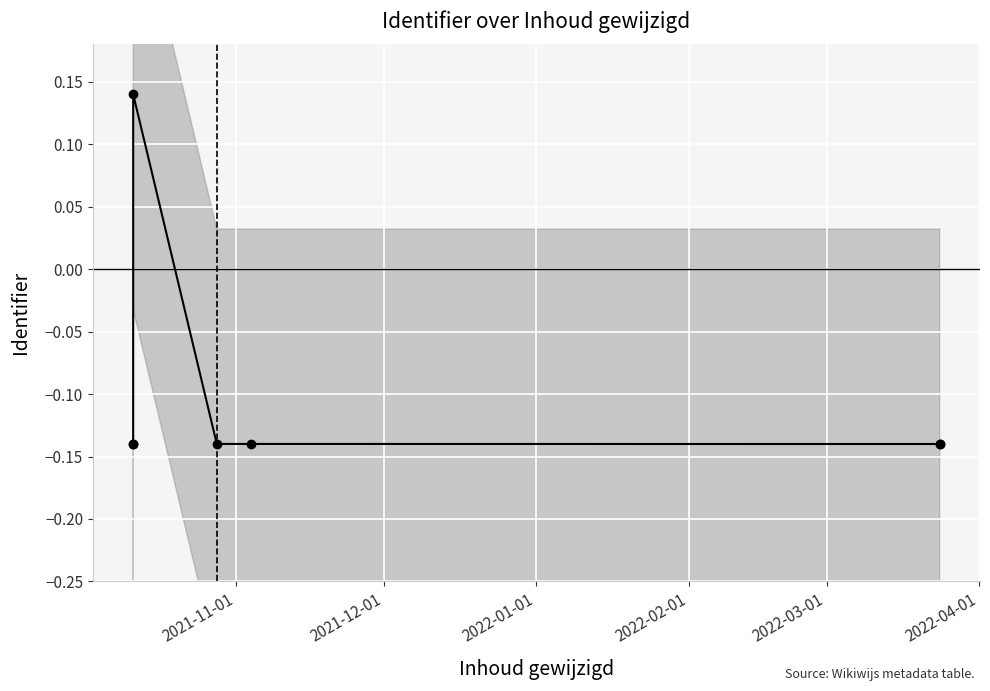

Count the number of values greater than 0.

1